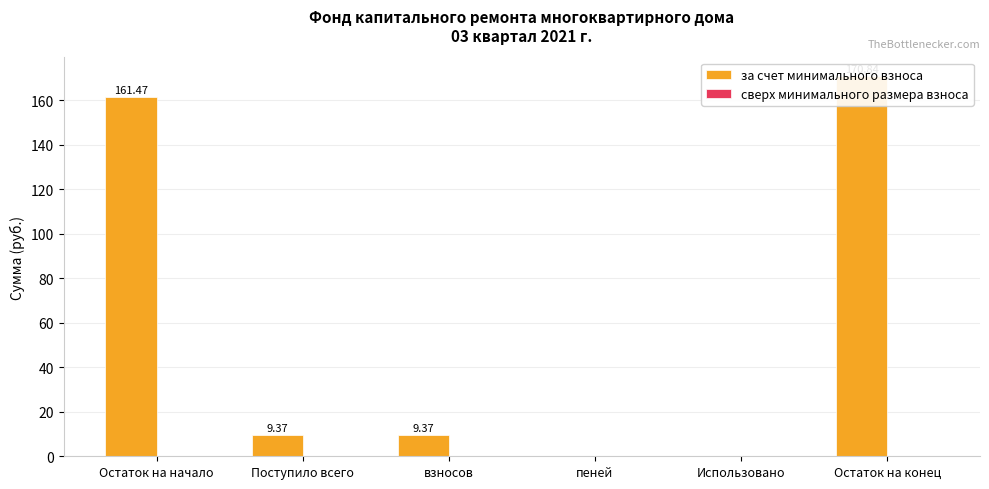

What are all the series names shown in the legend?

за счет минимального взноса, сверх минимального размера взноса